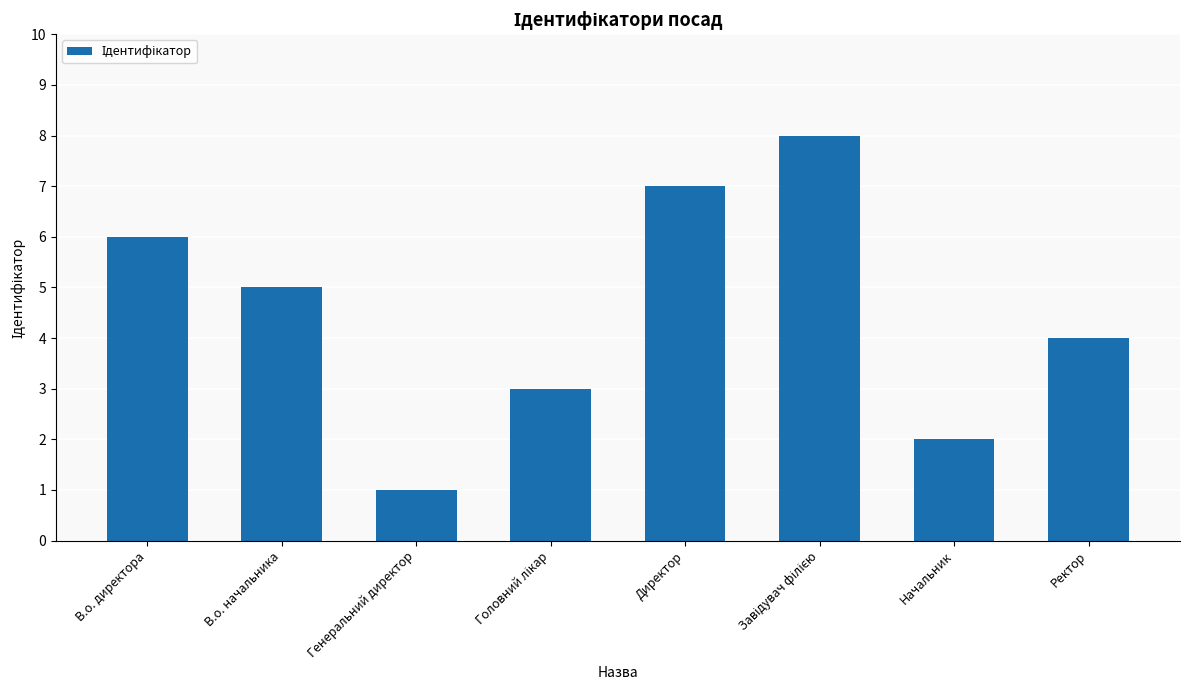

What is the sum of all values?

36